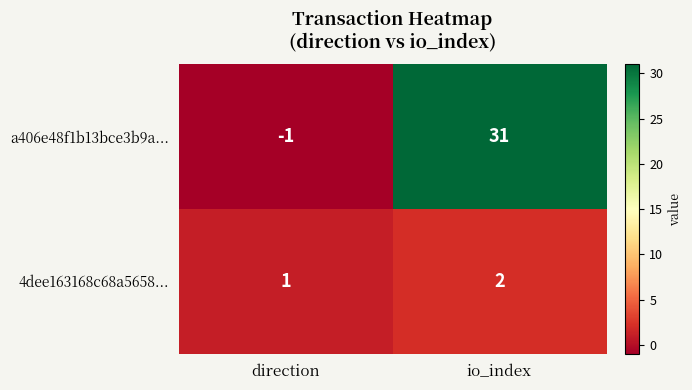

Rank the series at direction from highest to lowest value.

4dee163168c68a5658..., a406e48f1b13bce3b9a...